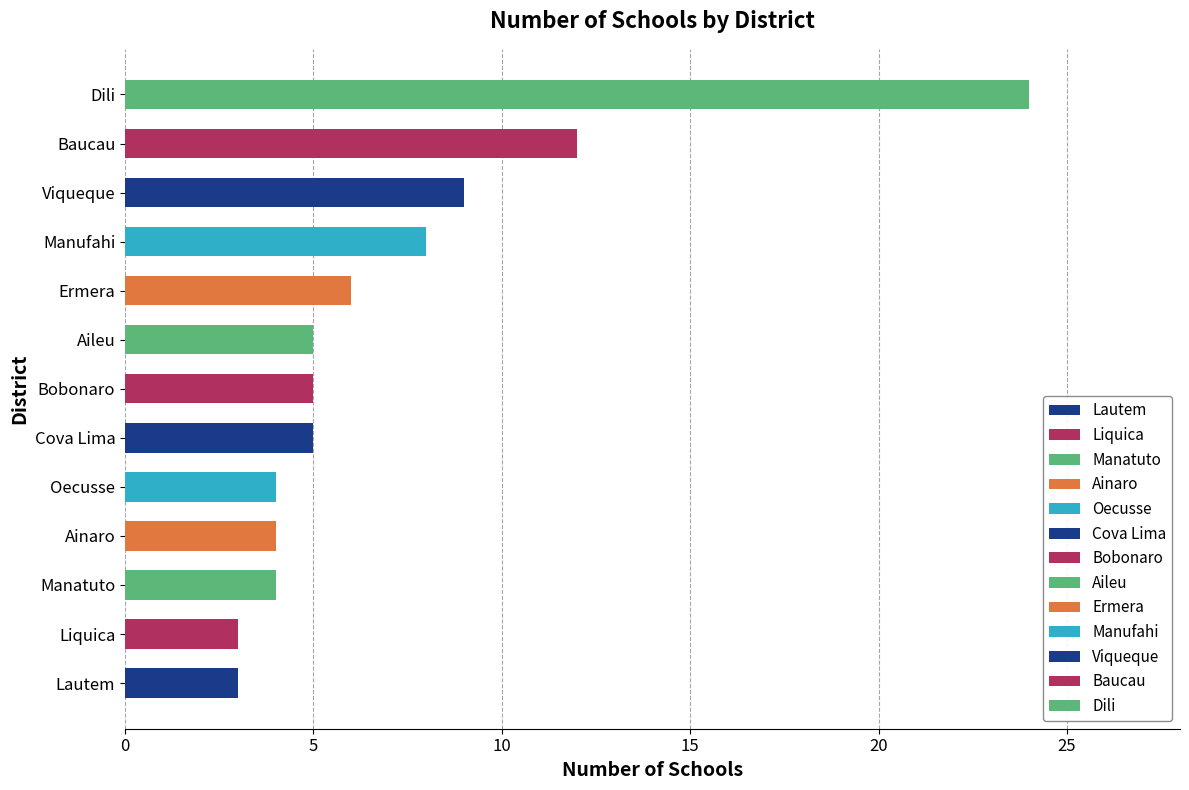

Is it true that the value at Lautem is 4?

False